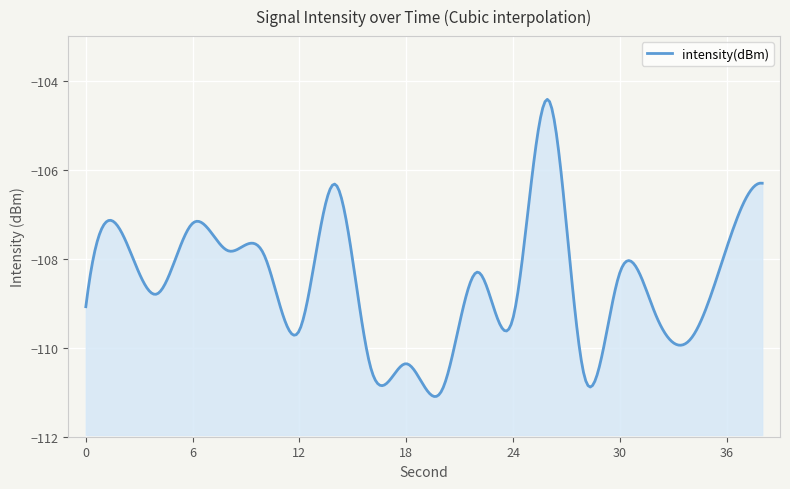

How many categories are shown in the chart?

20